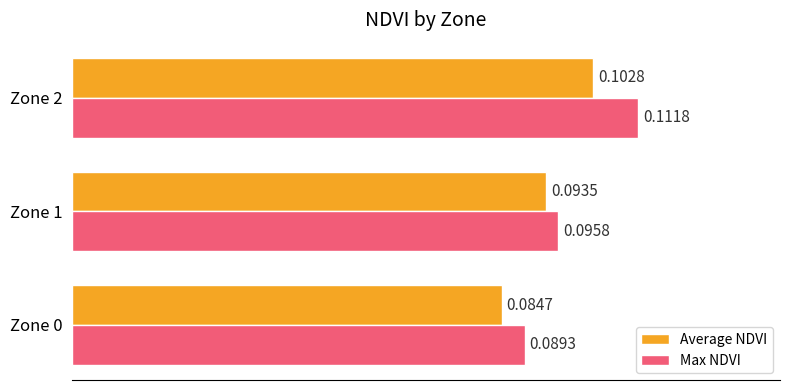

Which series has the largest total across all categories?

Max NDVI